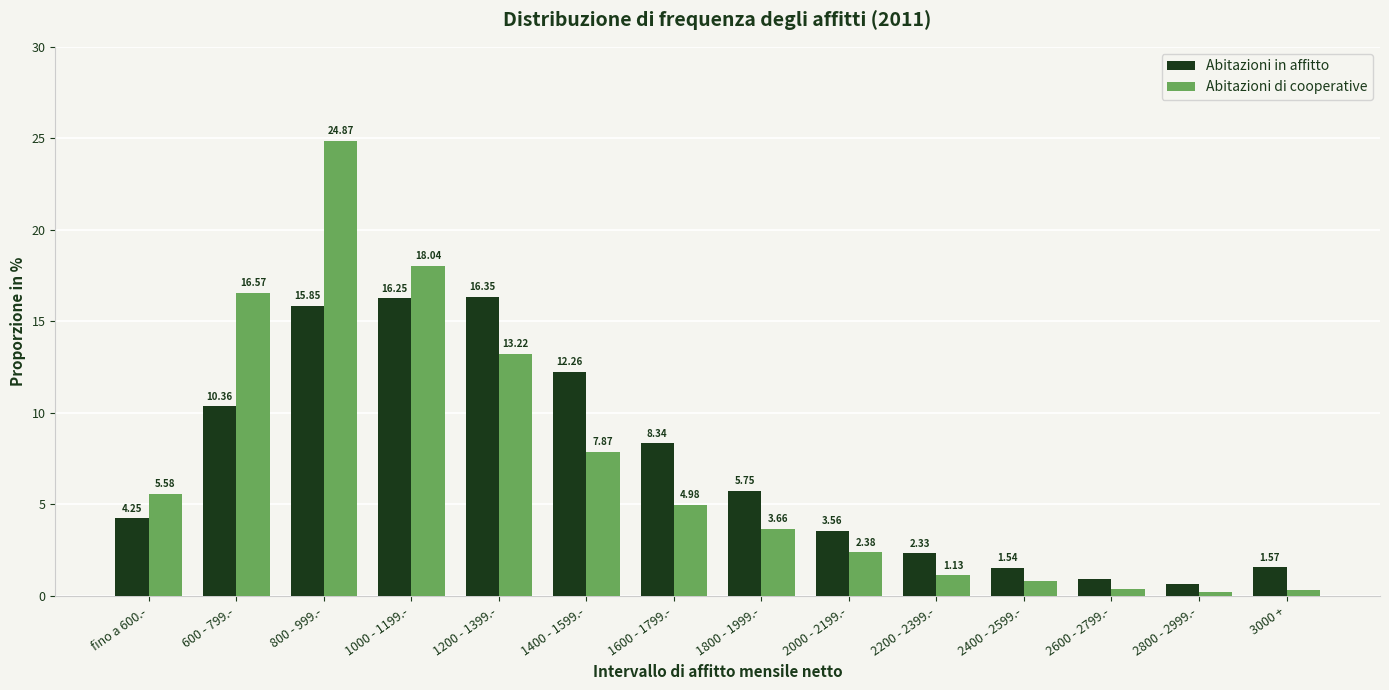

Where is Abitazioni di cooperative nearest to the value 12?

1200 - 1399.-